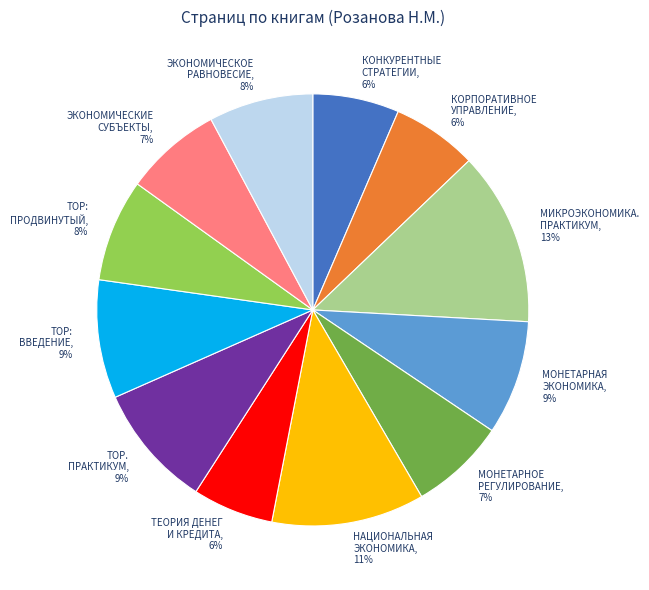

Combined, do МОНЕТАРНАЯ ЭКОНОМИКА and ЭКОНОМИЧЕСКОЕ РАВНОВЕСИЕ account for over 50%?

No